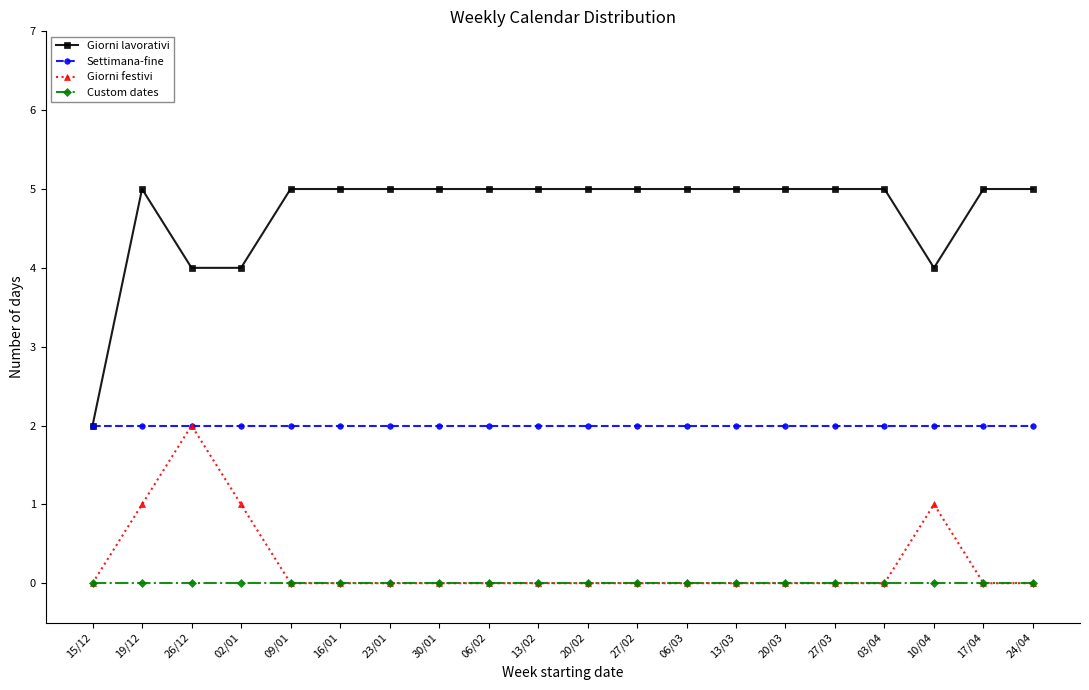

What is the value of the Giorni lavorativi point at the 4th from the left?

4